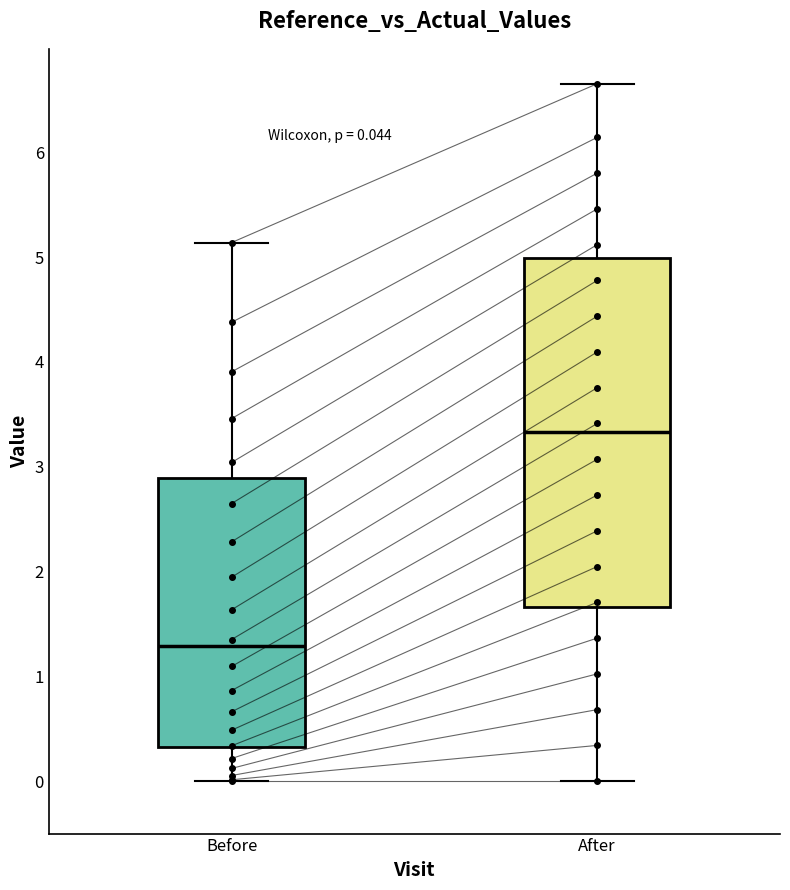

Which box has the lowest median line?

Before